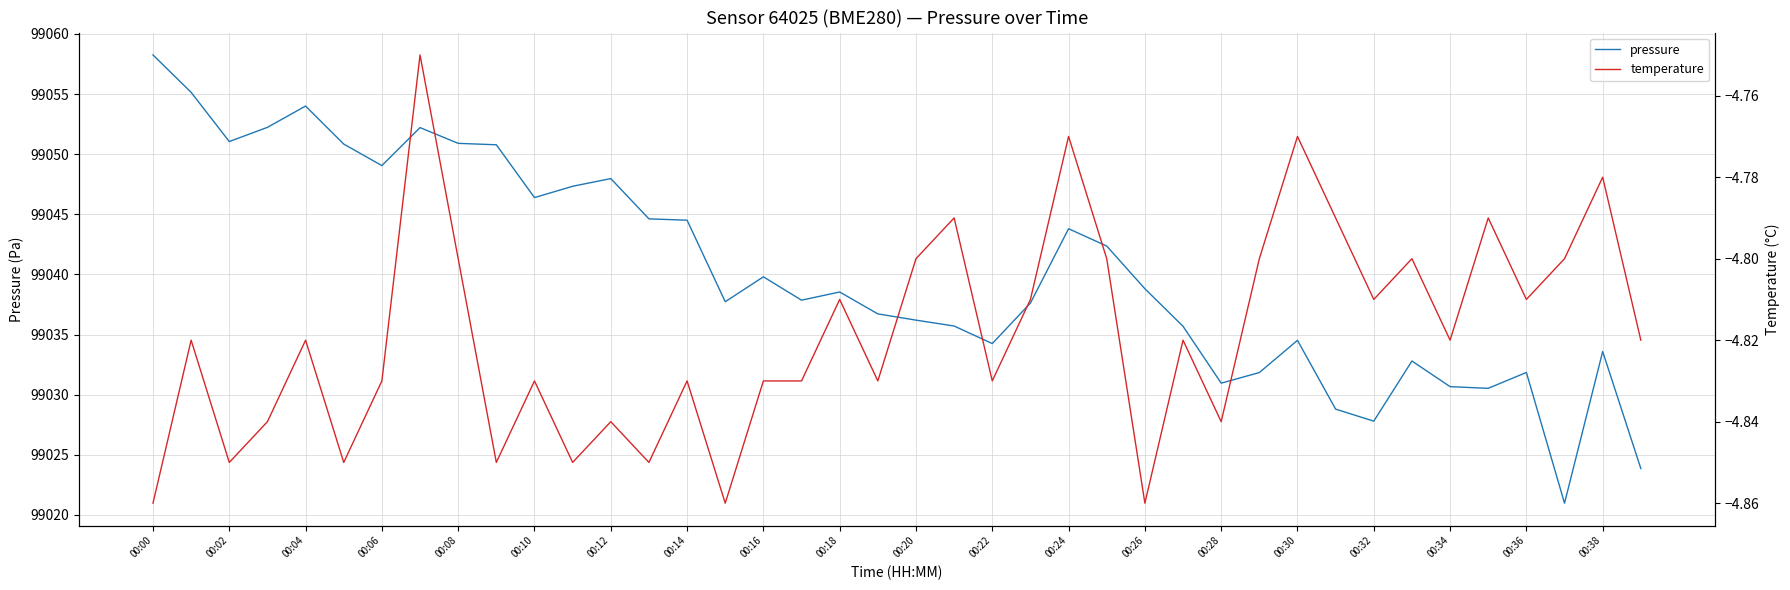

True or false: temperature and pressure cross at least once.

False